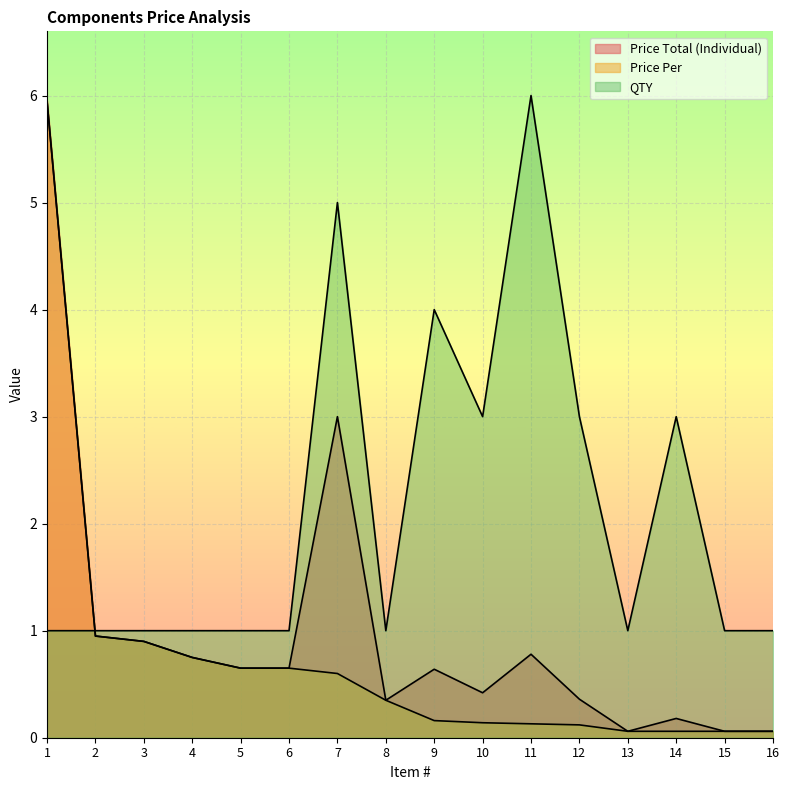

After their last crossing, which series has the higher values: Price Total (Individual) or QTY?

QTY